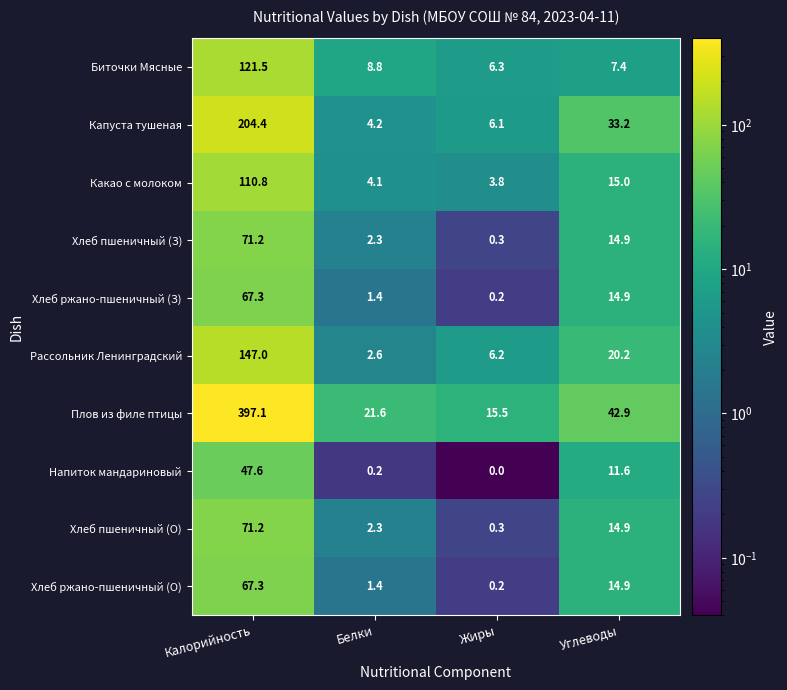

At which category is the sum across all series the highest?

Калорийность